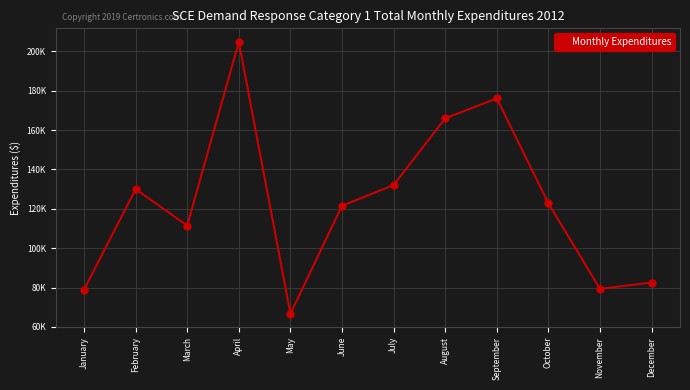

Approximately how many times larger is the value at September compared to August?

1.1